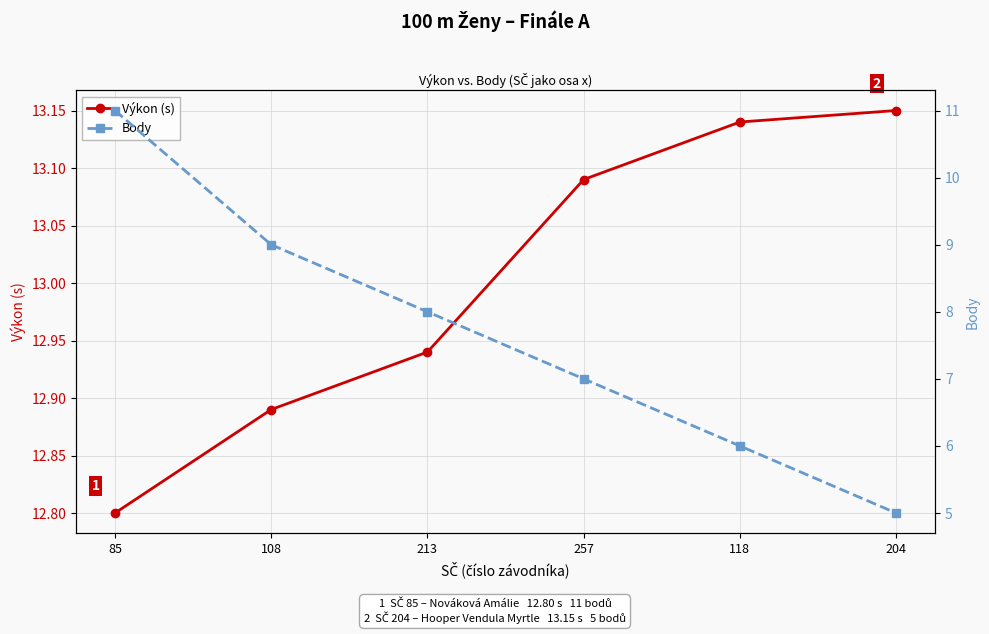

How many lines are shown in the chart?

2